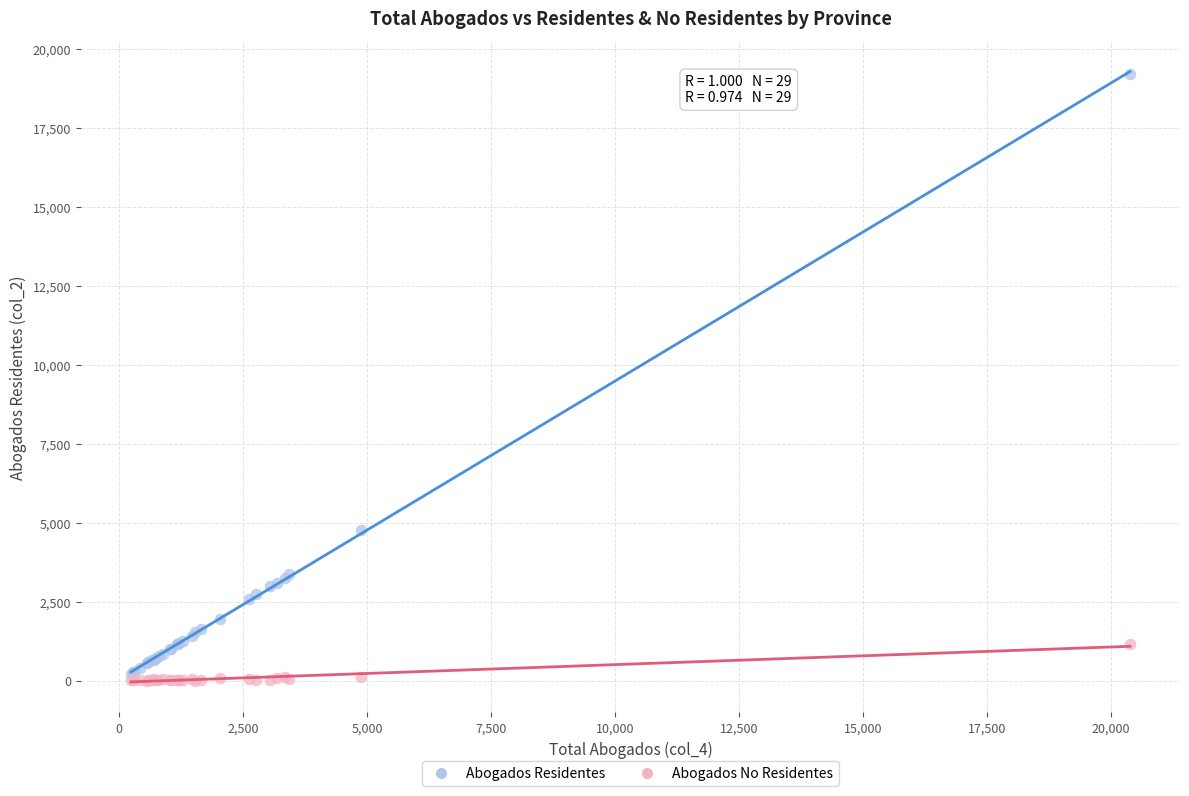

What are all the series names shown in the legend?

Abogados Residentes, Abogados No Residentes